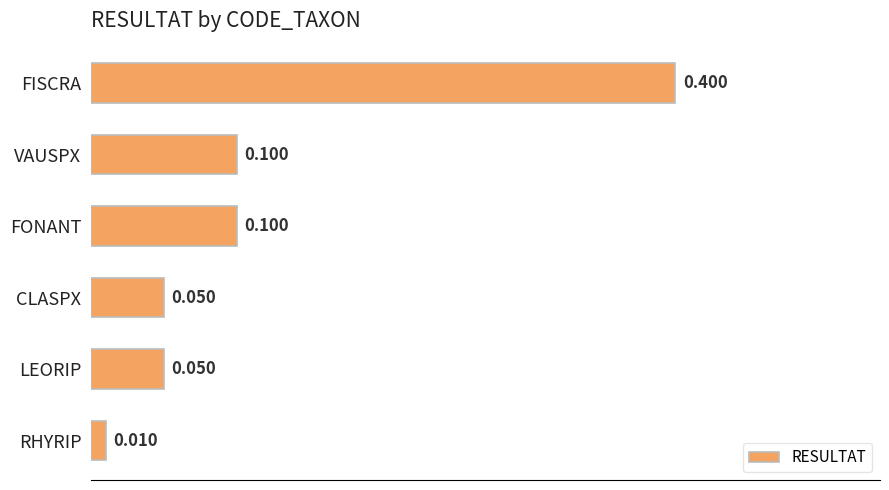

At which category does the chart reach its peak across all series?

FISCRA